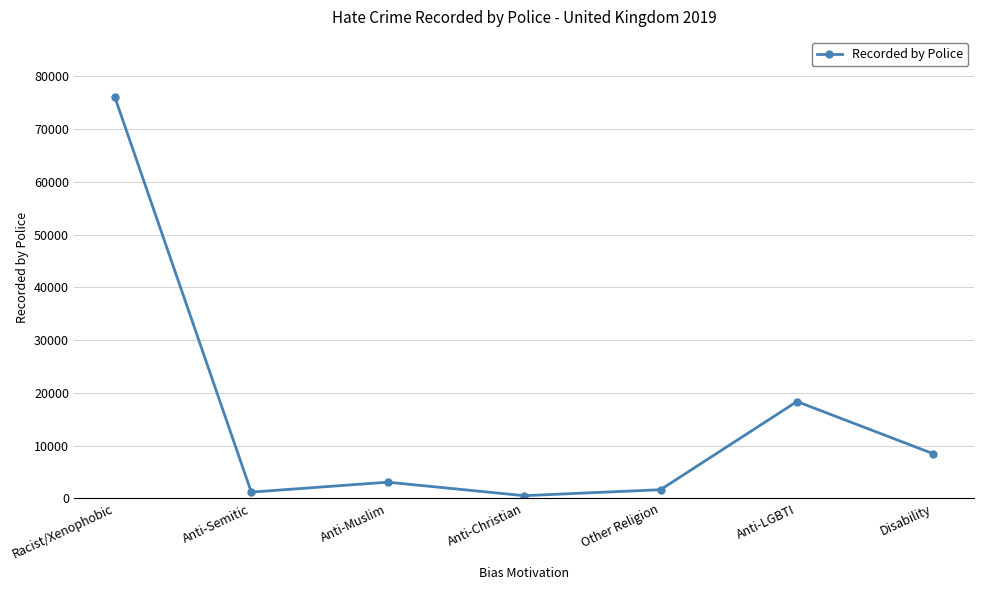

Which category has the highest value across all series?

Racist/Xenophobic